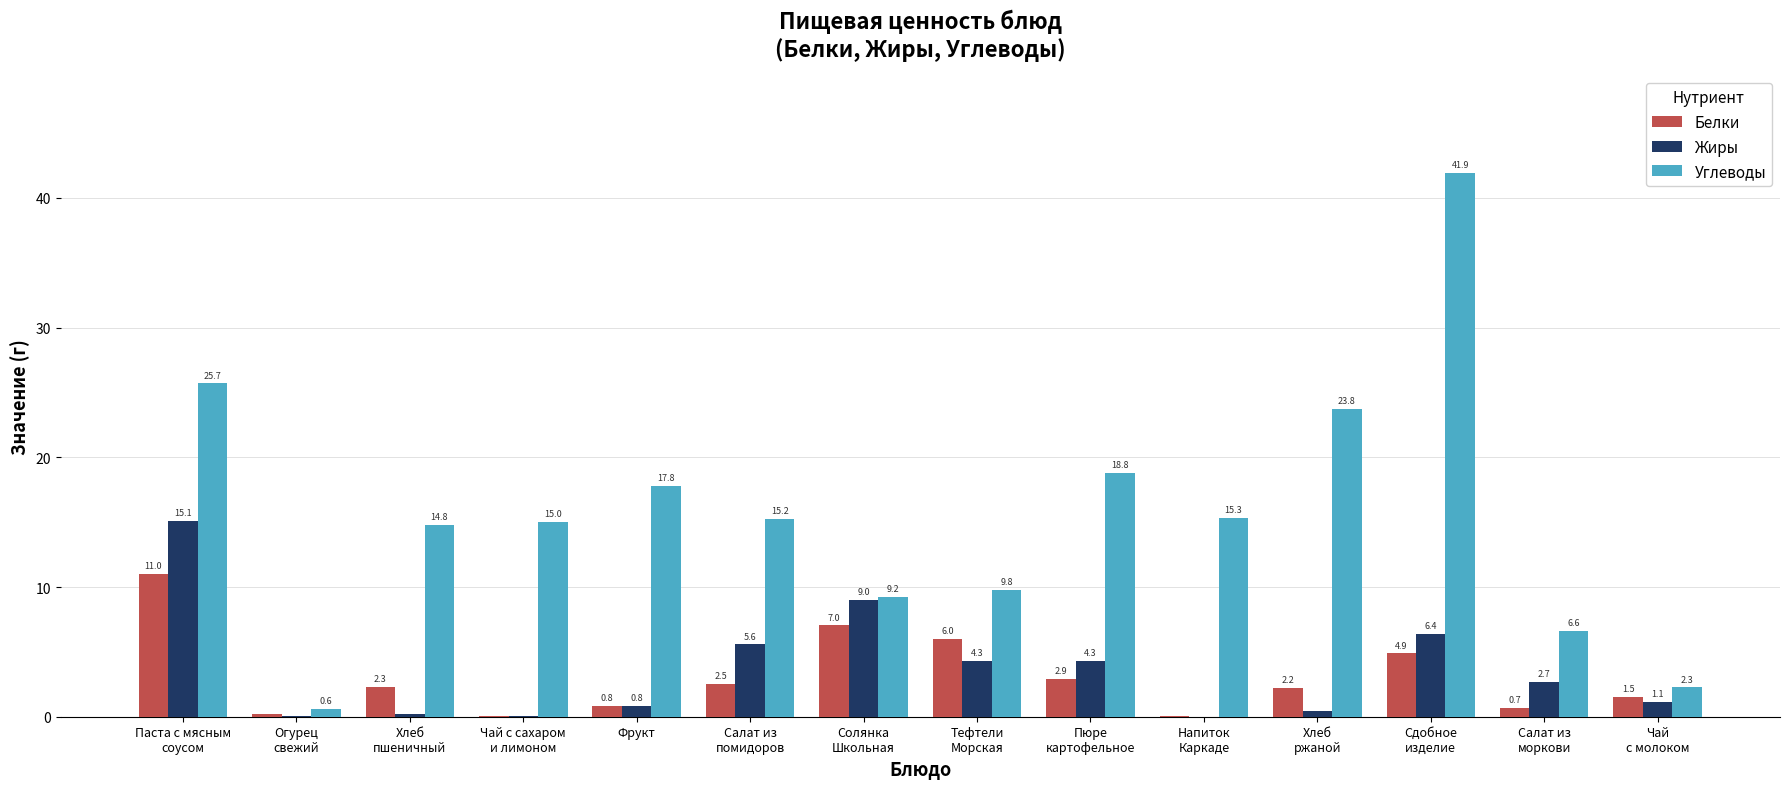

What is the maximum value for Углеводы?

41.9